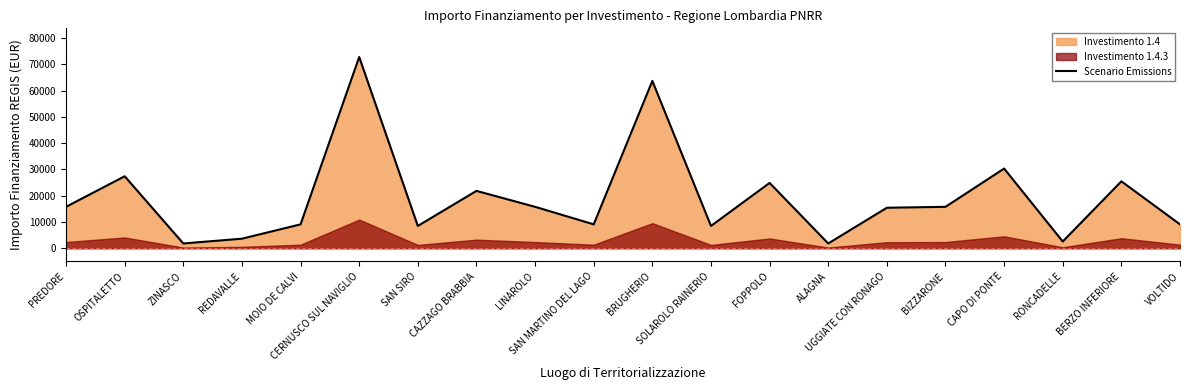

What is the difference between the values at VOLTIDO and PREDORE?

6677